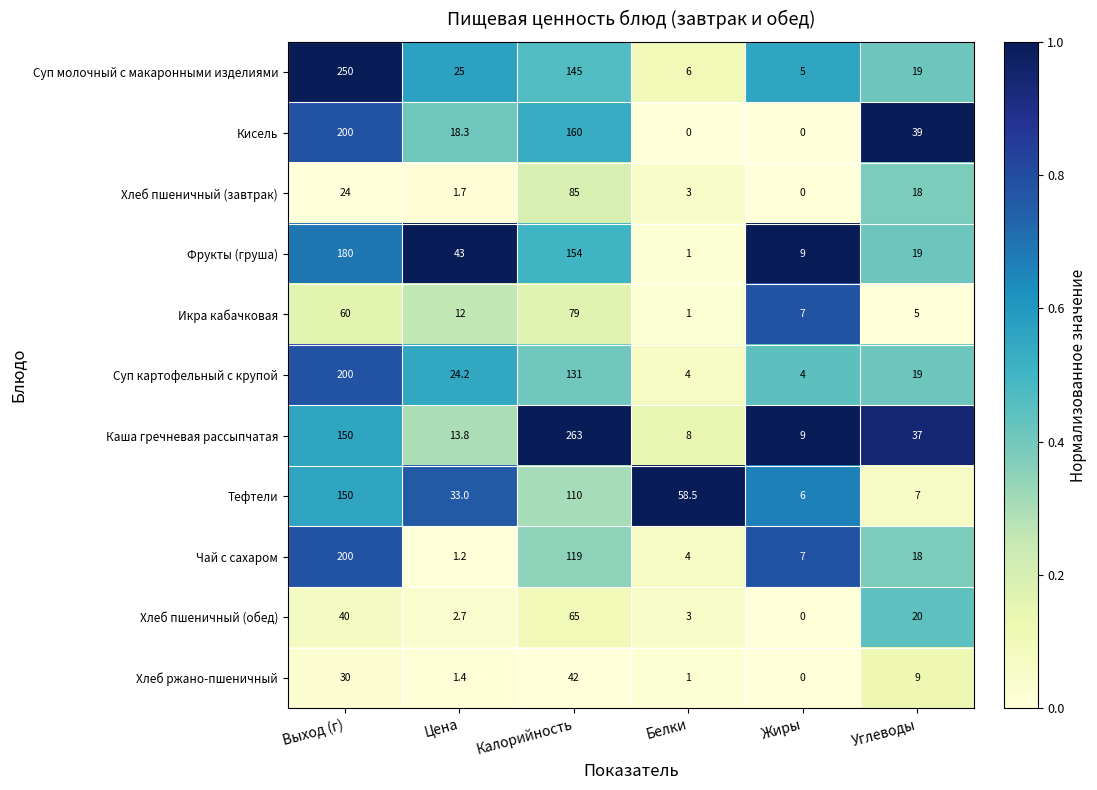

What is the difference between the Фрукты (груша) values at Жиры and Калорийность?

145.0